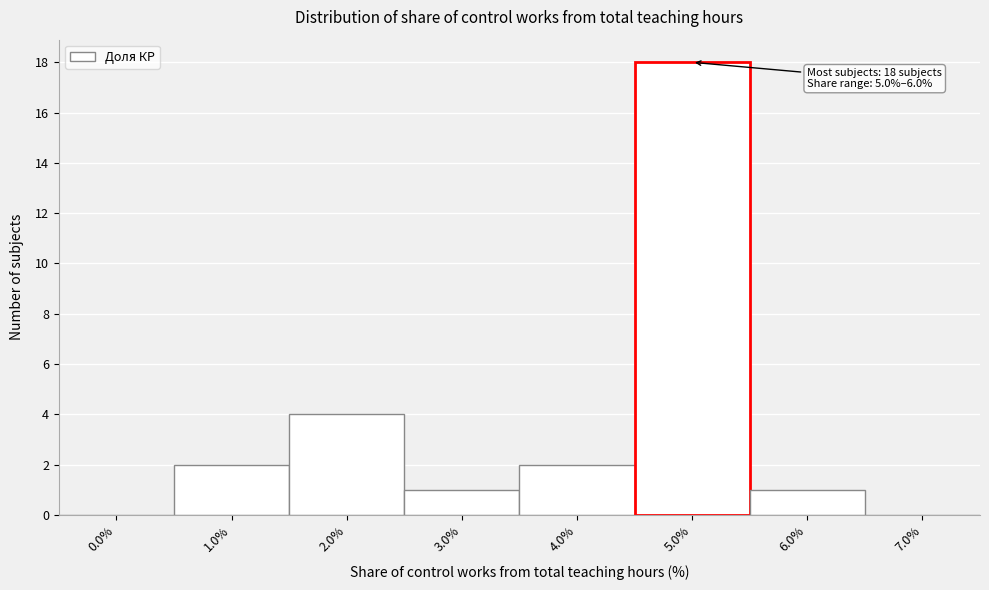

Reading left to right, list all the values displayed in this chart.

0.0%=0	1.0%=2	2.0%=4	3.0%=1	4.0%=2	5.0%=18	6.0%=1	7.0%=0